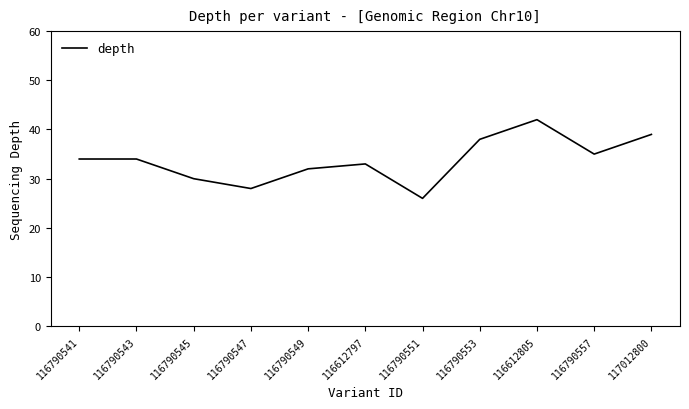

What is the difference between the second highest and minimum values?

13